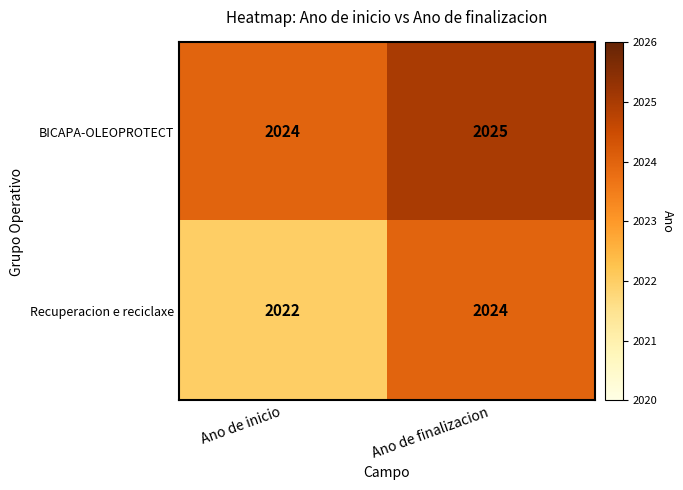

Which series has the largest total across all categories?

BICAPA-OLEOPROTECT